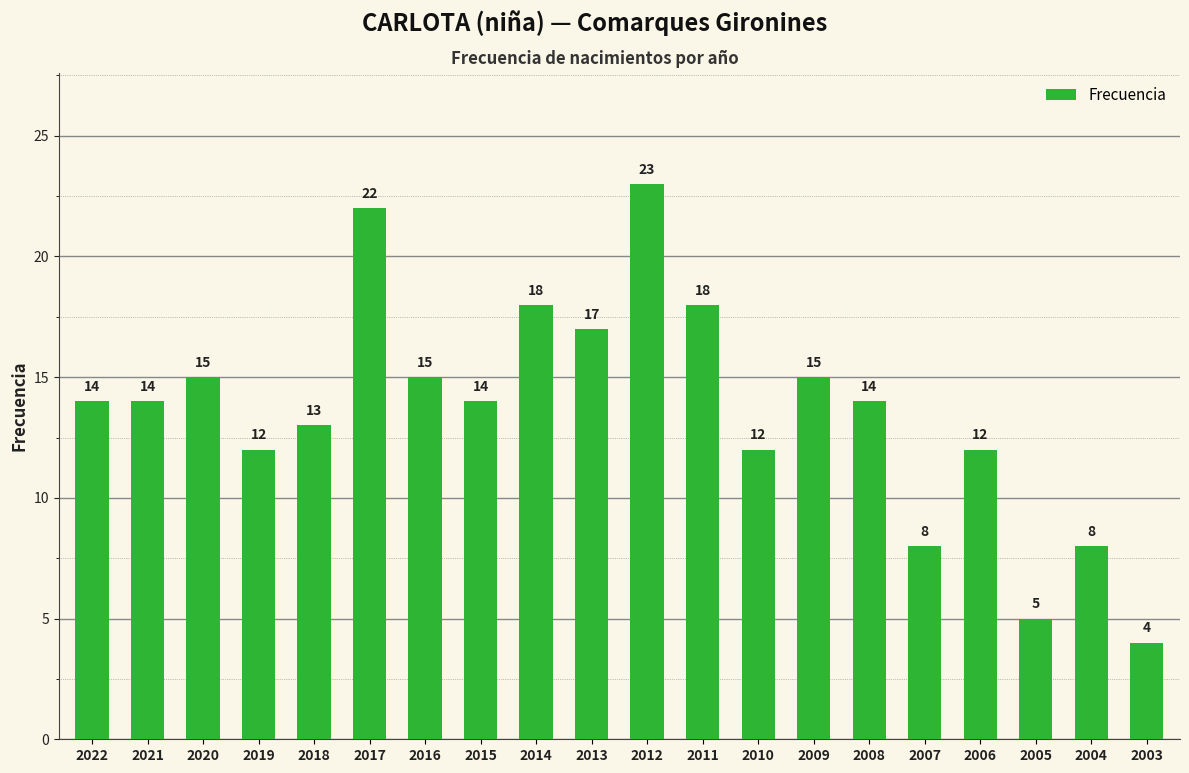

What is the maximum value shown in the chart?

23